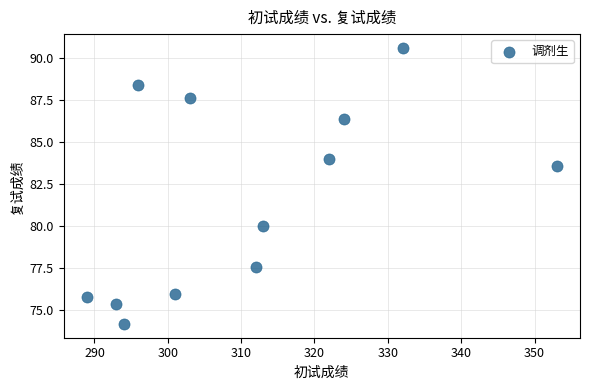

What is the range of X values (max minus min)?

64.0